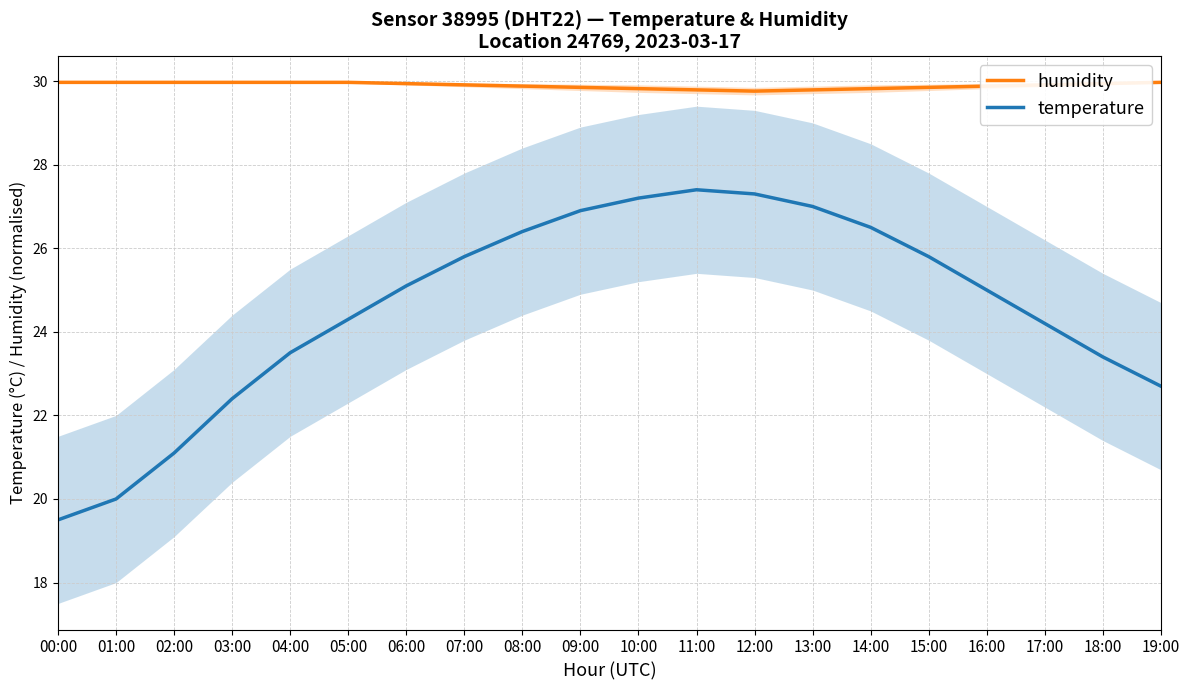

At 04:00, list the series in order from largest to smallest.

humidity, temperature